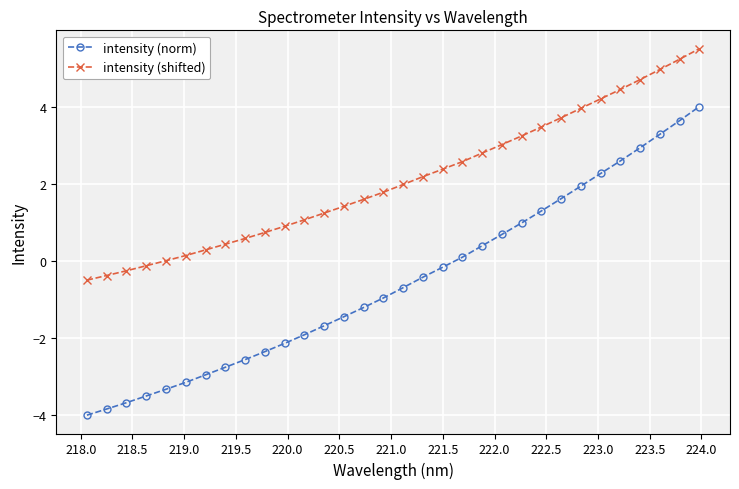

Which series has the largest total across all categories?

intensity (shifted)